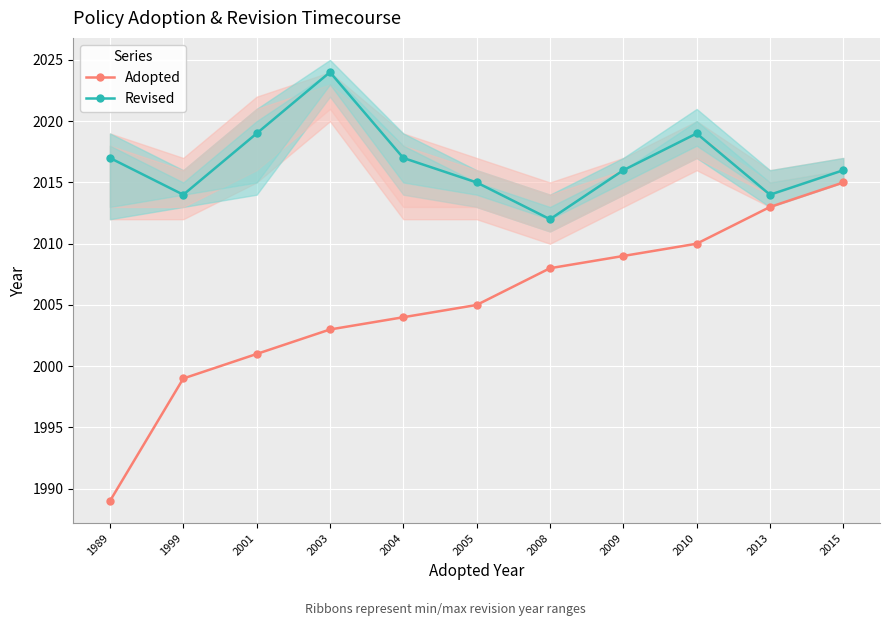

List the labels in order of Adopted value, smallest first.

1989, 1999, 2001, 2003, 2004, 2005, 2008, 2009, 2010, 2013, 2015